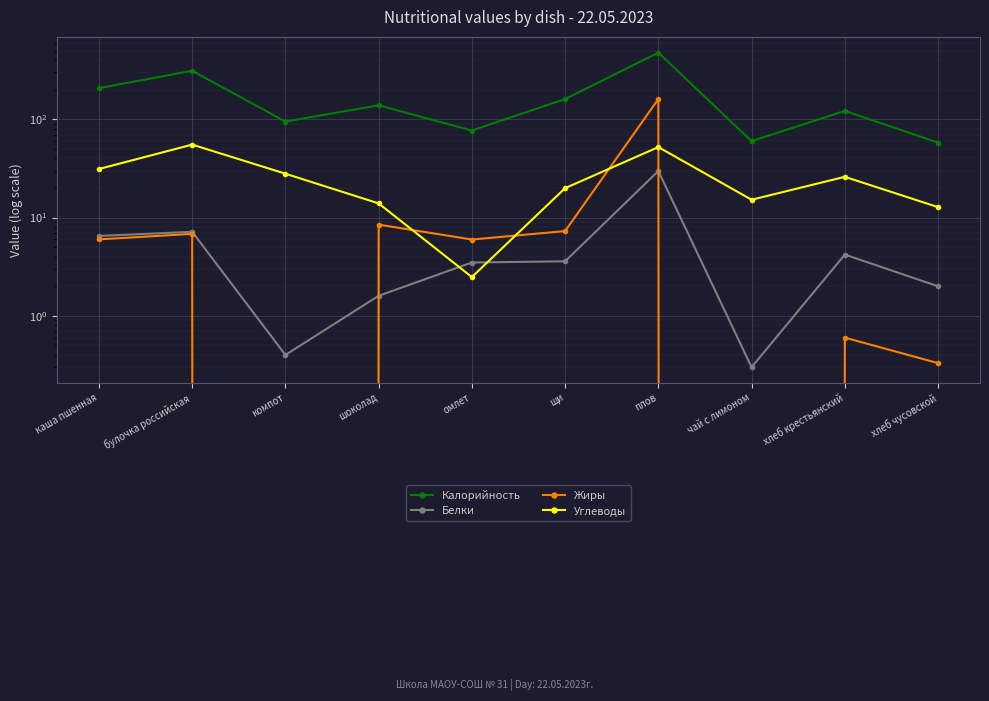

At how many categories does at least one series exceed 172?

3